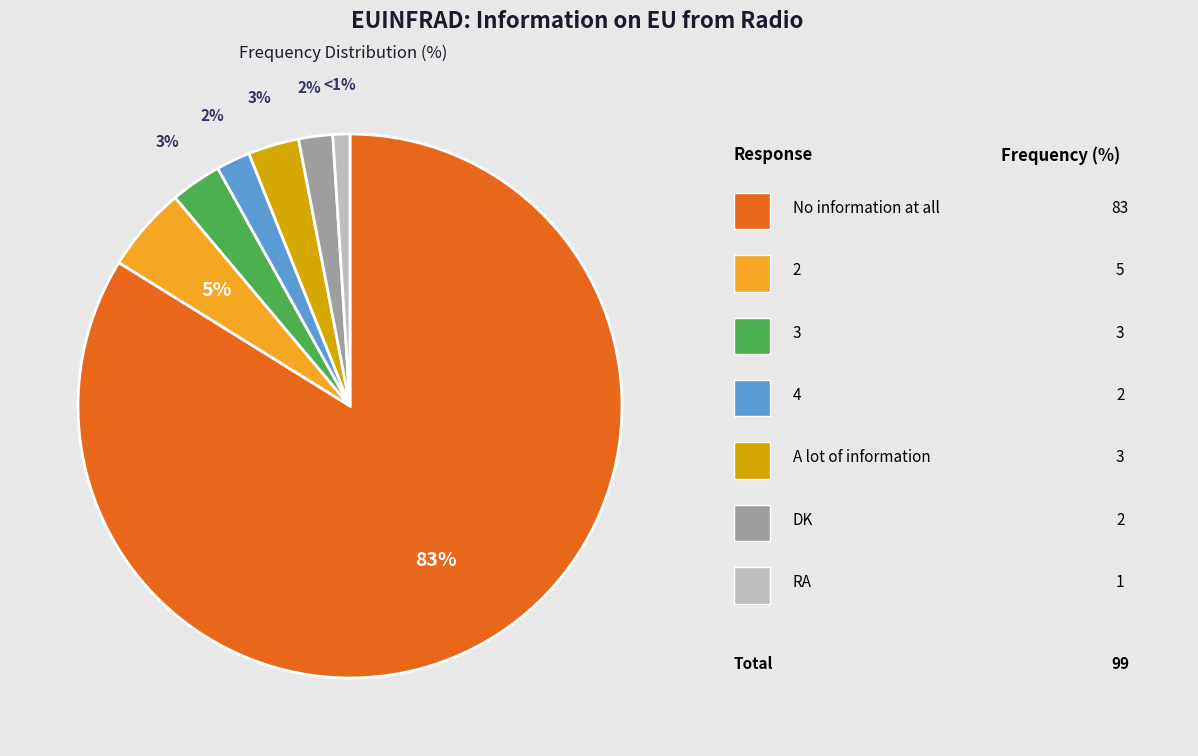

What is the ratio of the value at No information at all to the value at 2?

16.6